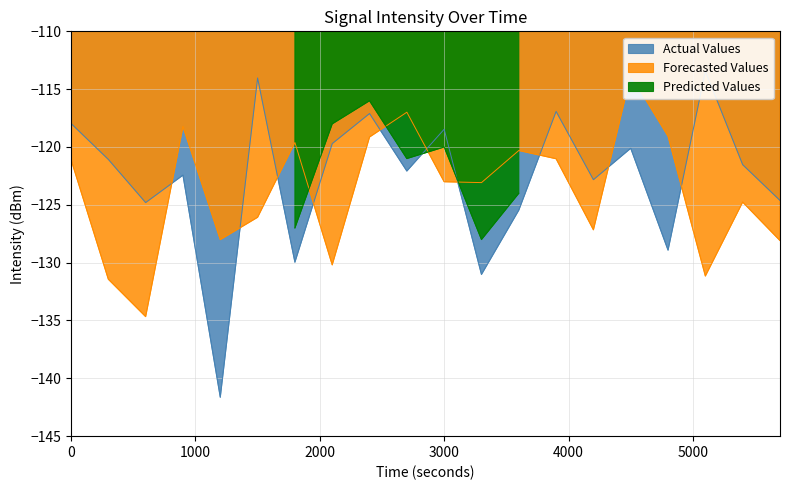

What is the maximum value for Predicted Values?

-116